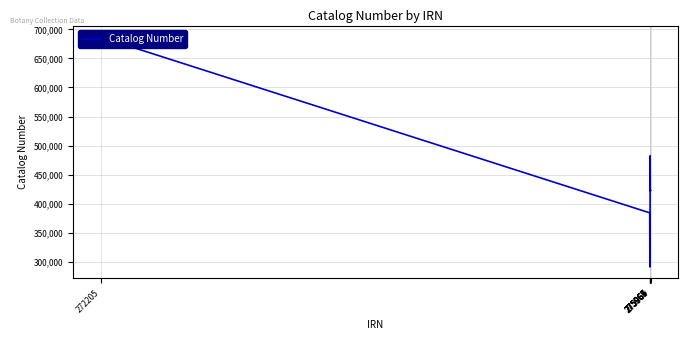

What is the value of the 3rd point from the left?

290855